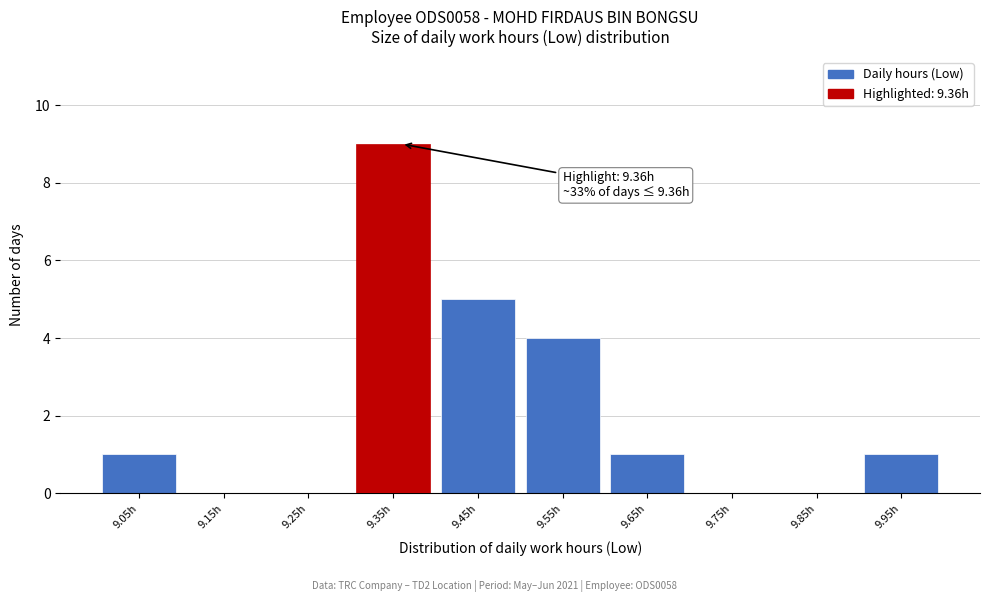

Which range on the x-axis has the tallest bar?

9.3 to 9.4